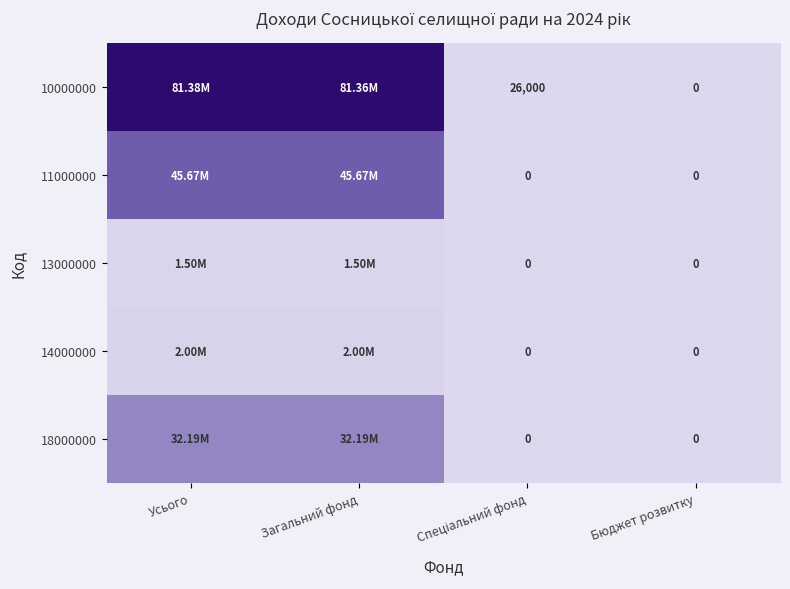

How many positive values does the 14000000 series have?

2